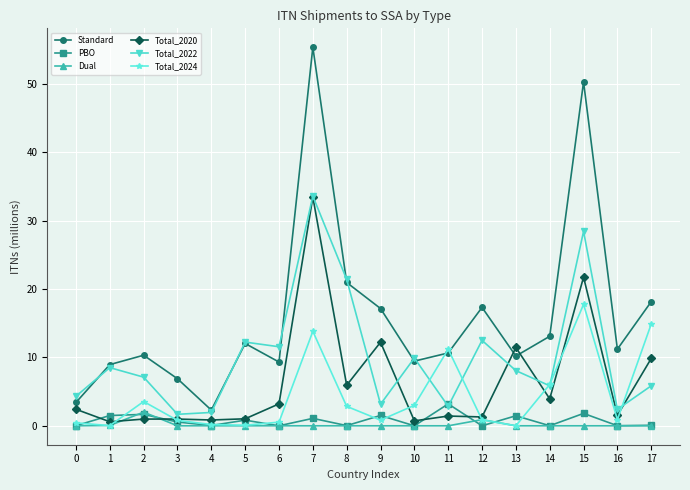

Which series has the widest spread of values?

Standard